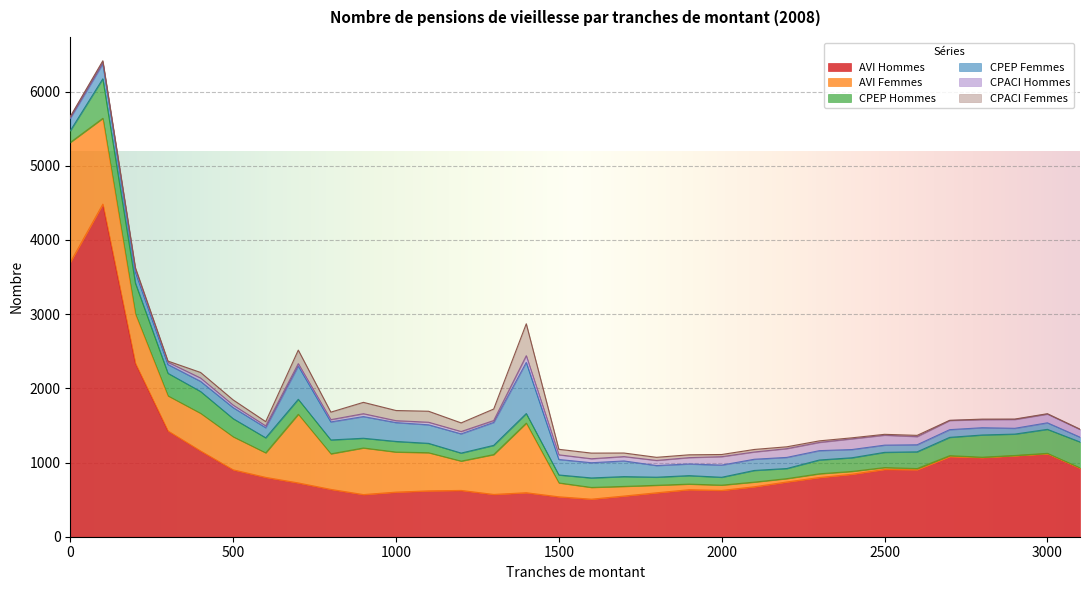

True or false: CPACI Hommes has a value of 34 at 500.

True